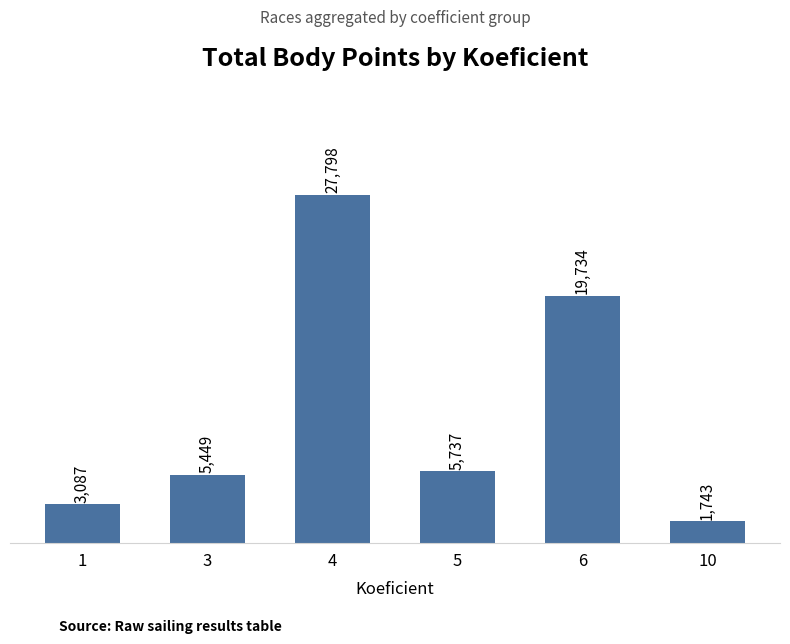

List the labels in order of value, largest first.

4, 6, 5, 3, 1, 10